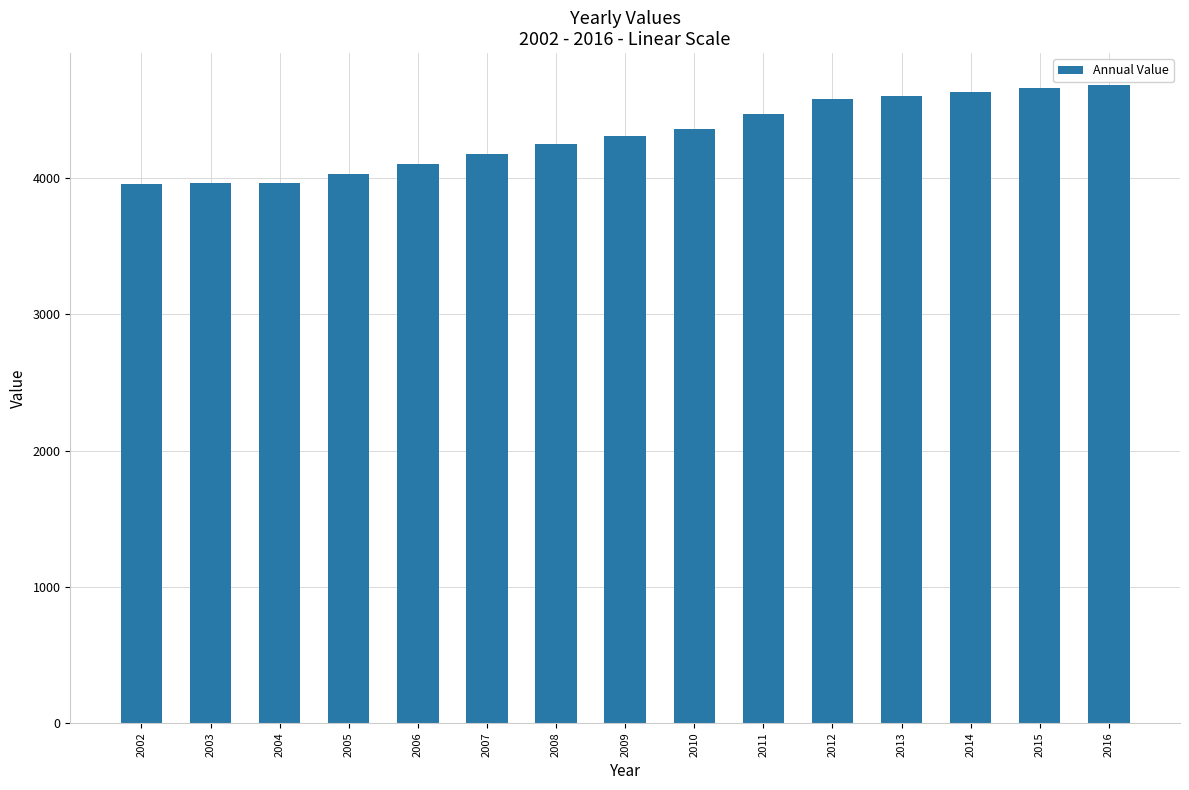

What is the difference between the values at 2015 and 2011?

187